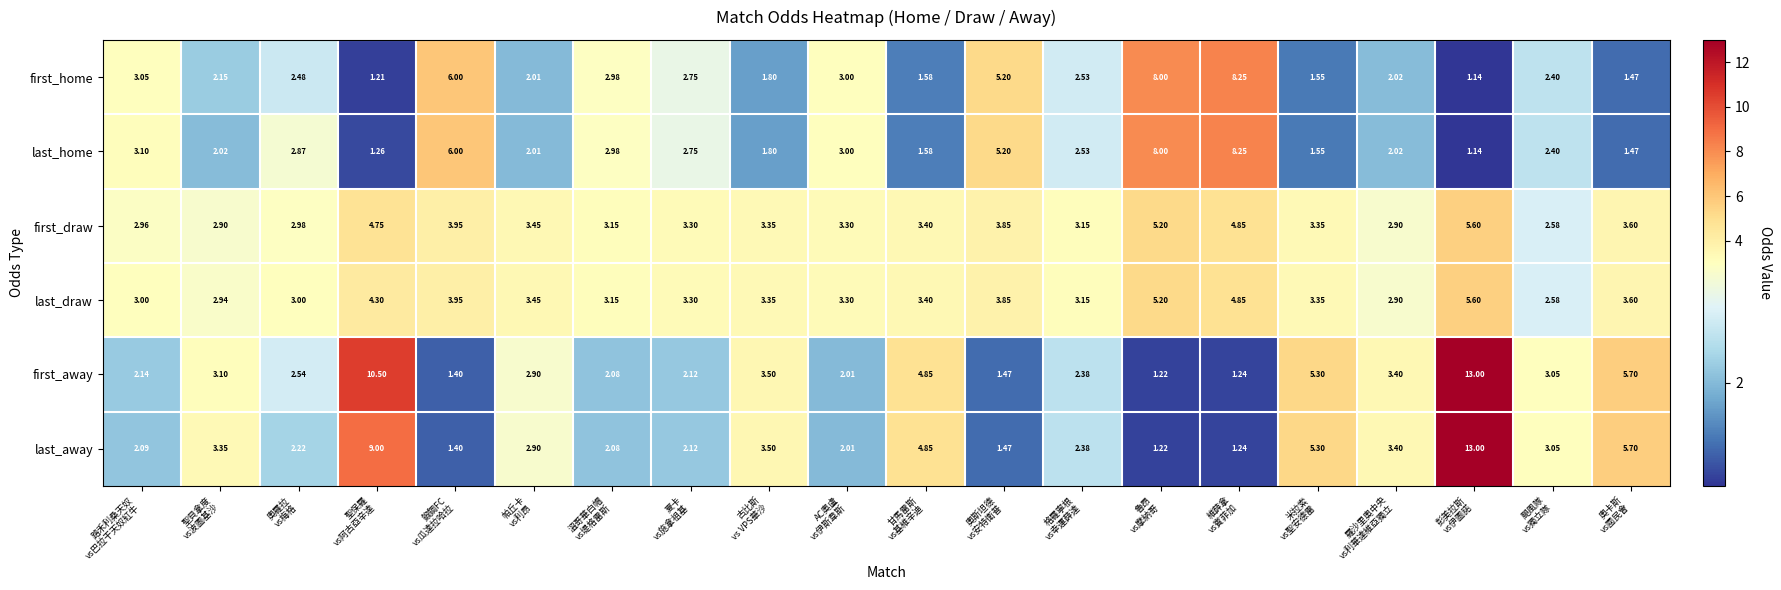

At which category is the sum across all series the highest?

彭美拉斯
vs伊圖諾